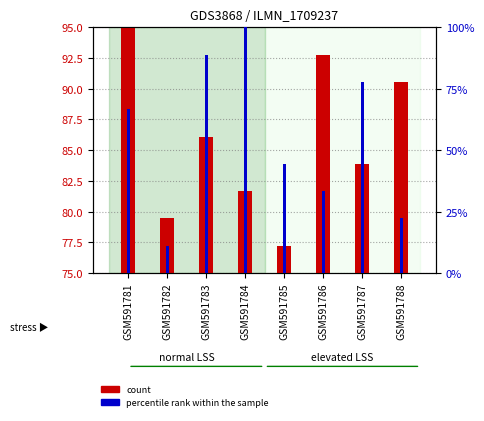

True or false: percentile rank within the sample has a value of 129.6 at GSM591787.

False